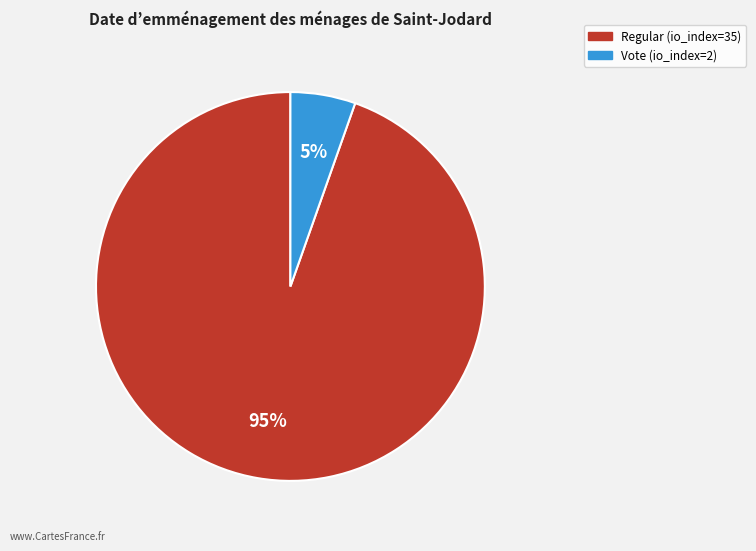

The Regular (io_index=35) slice represents 95% of the pie. True or false?

True